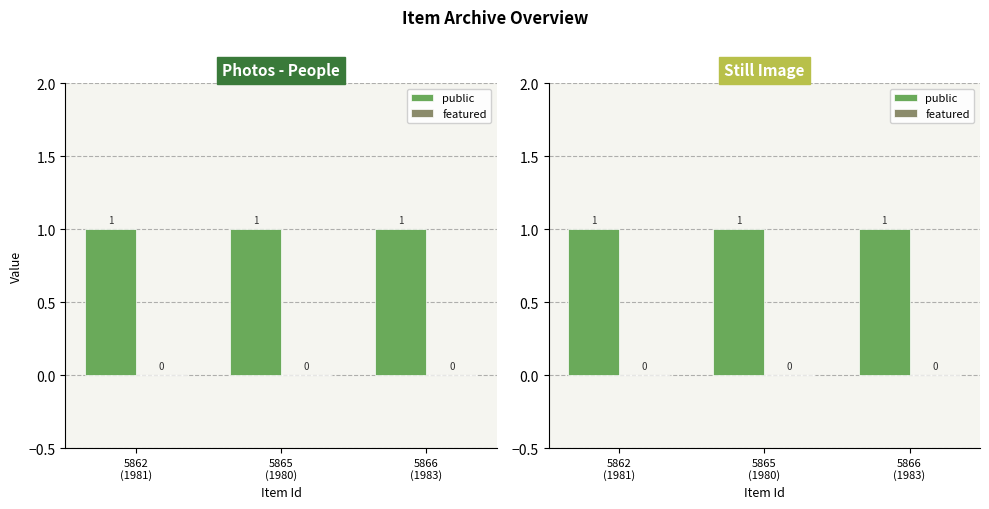

How many bars are there in total?

6